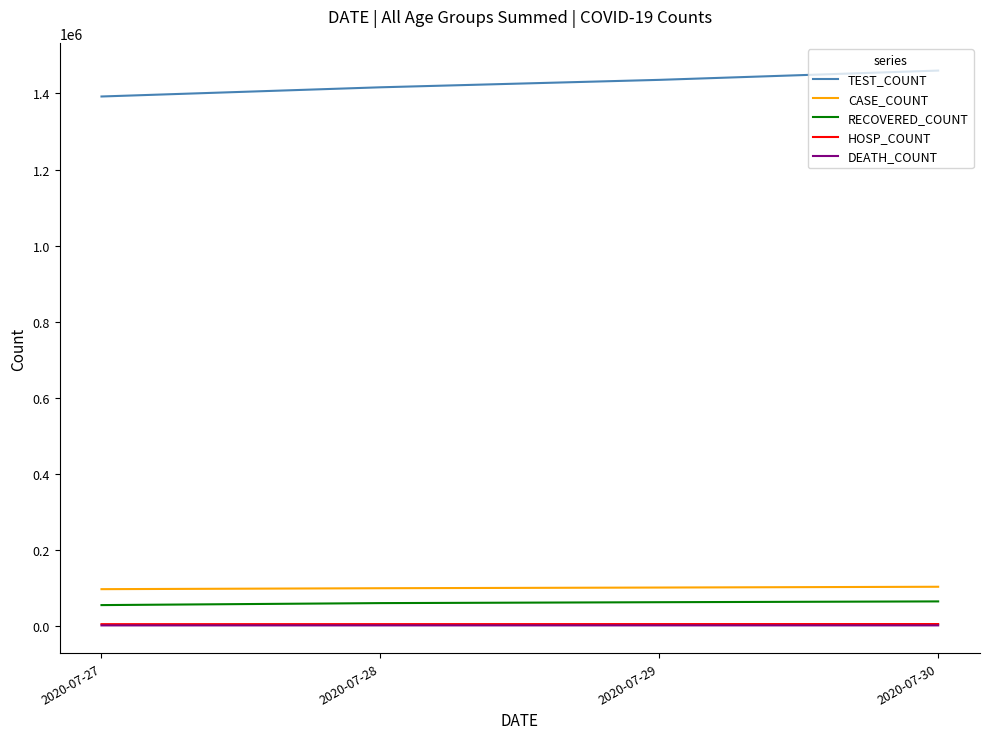

Which series has the largest total across all categories?

TEST_COUNT